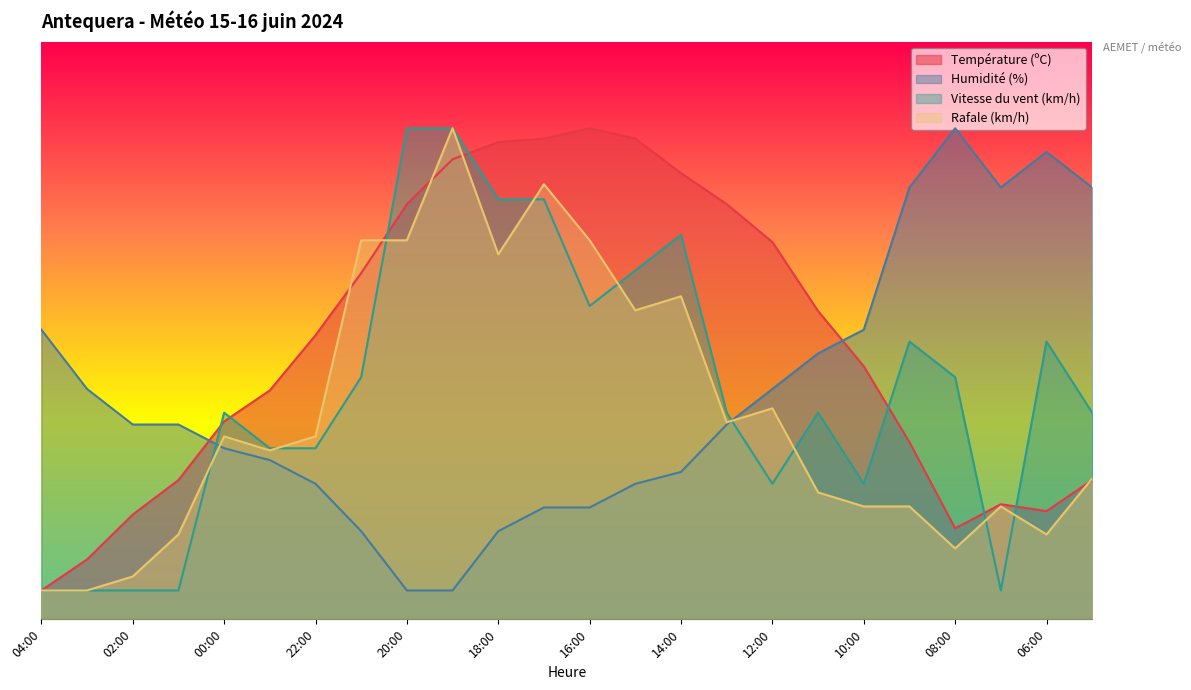

List the series in order of their peak value, highest first.

Température (ºC), Humidité (%), Vitesse du vent (km/h), Rafale (km/h)